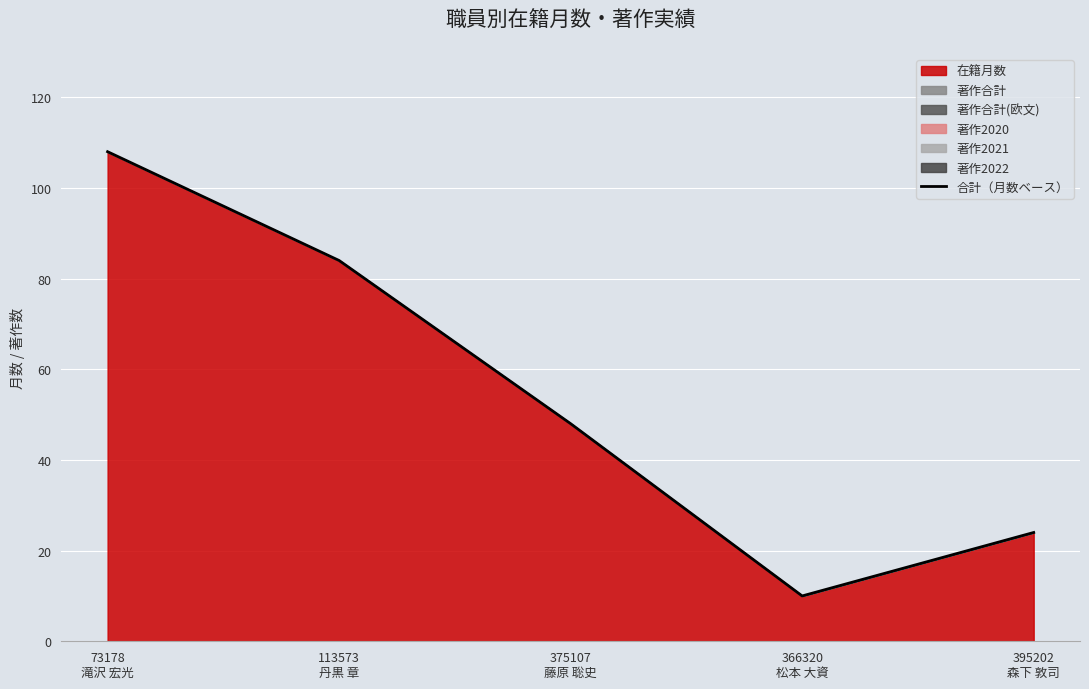

Reading left to right, extract all data points from this chart.

108	84	48	10	24